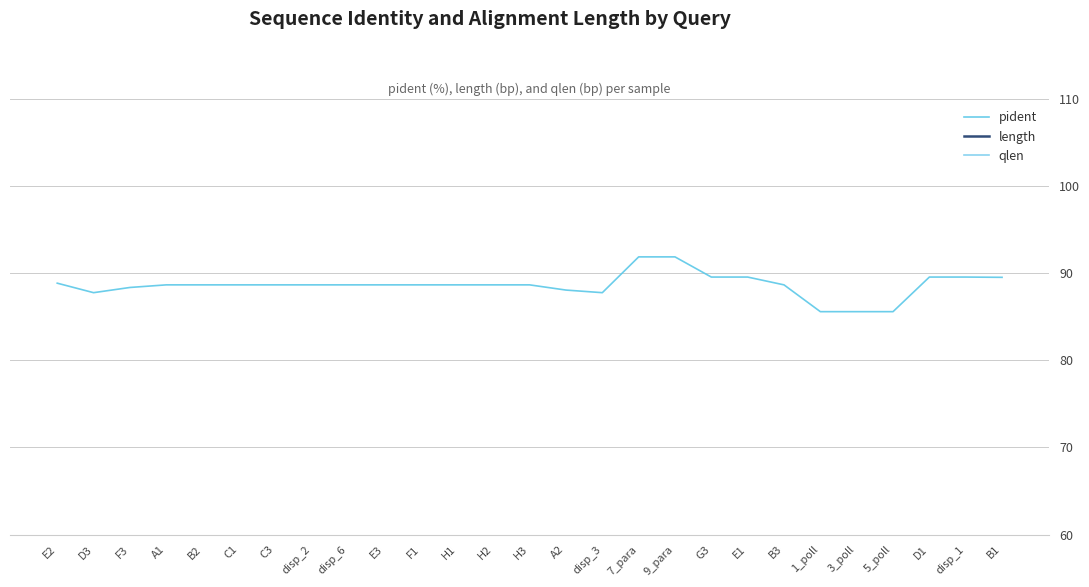

Which series has the widest spread of values?

length